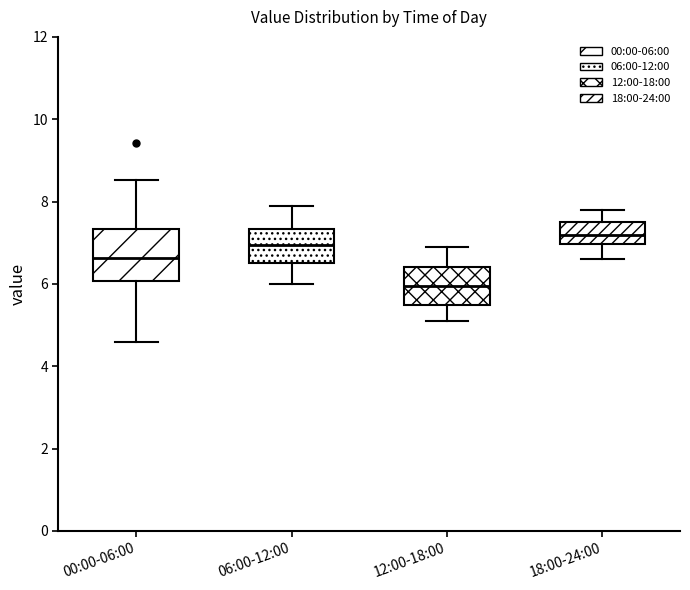

Reading left to right, transcribe this box plot: for each box, give where its median line is, the range the box spans, and where its two whiskers end, as read against the y-axis. The values are not printed on the chart, so give them approximately, as read against the axis.

00:00-06:00: median 6.6, box 6.0 to 7.4, whiskers 4.6 to 8.6
06:00-12:00: median 7.0, box 6.6 to 7.4, whiskers 6.0 to 8.0
12:00-18:00: median 6.0, box 5.6 to 6.4, whiskers 5.2 to 7.0
18:00-24:00: median 7.2, box 7.0 to 7.6, whiskers 6.6 to 7.8